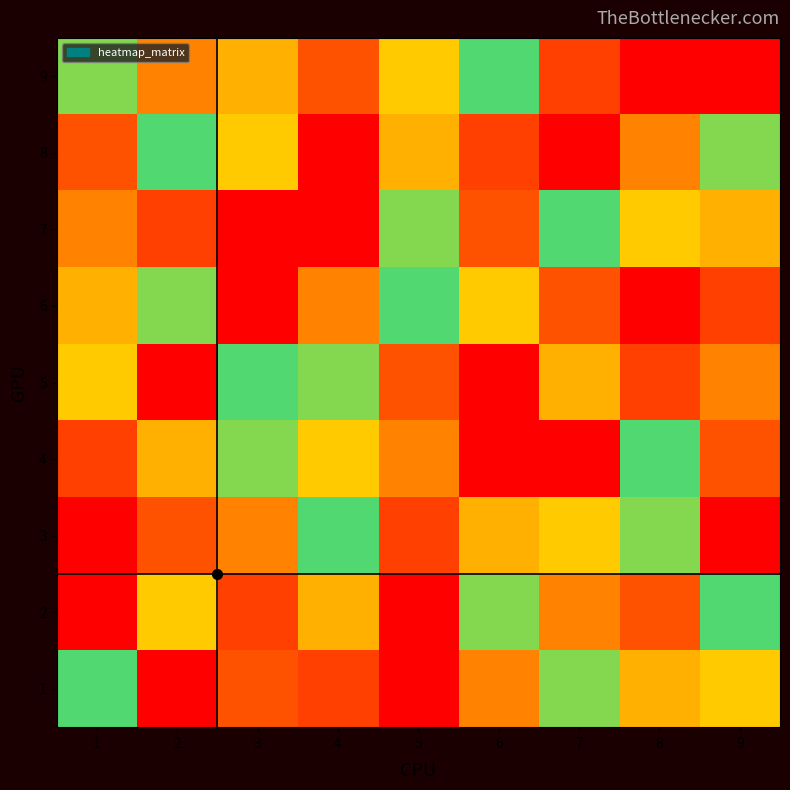

List the series in order of their peak value, highest first.

1, 2, 3, 4, 5, 6, 7, 8, 9